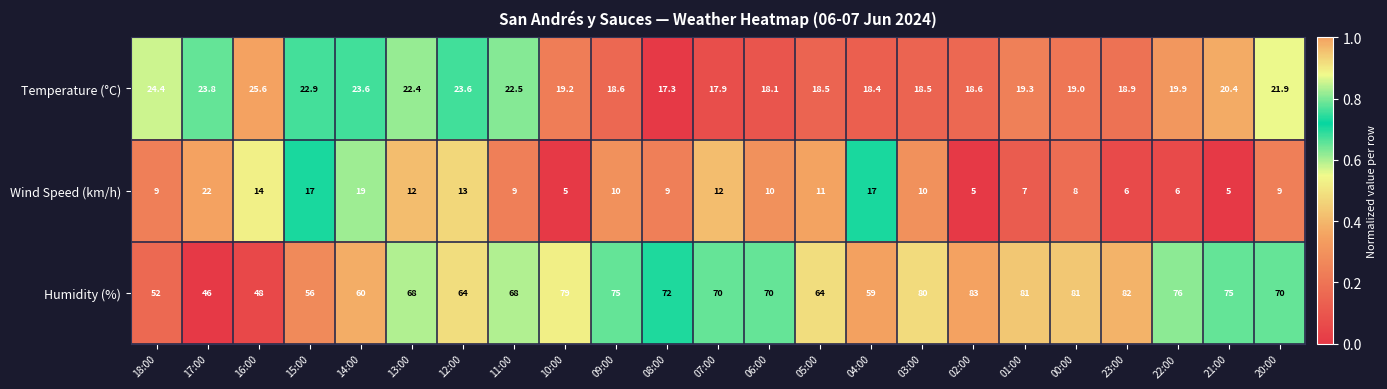

At which category is the sum across all series the highest?

03:00